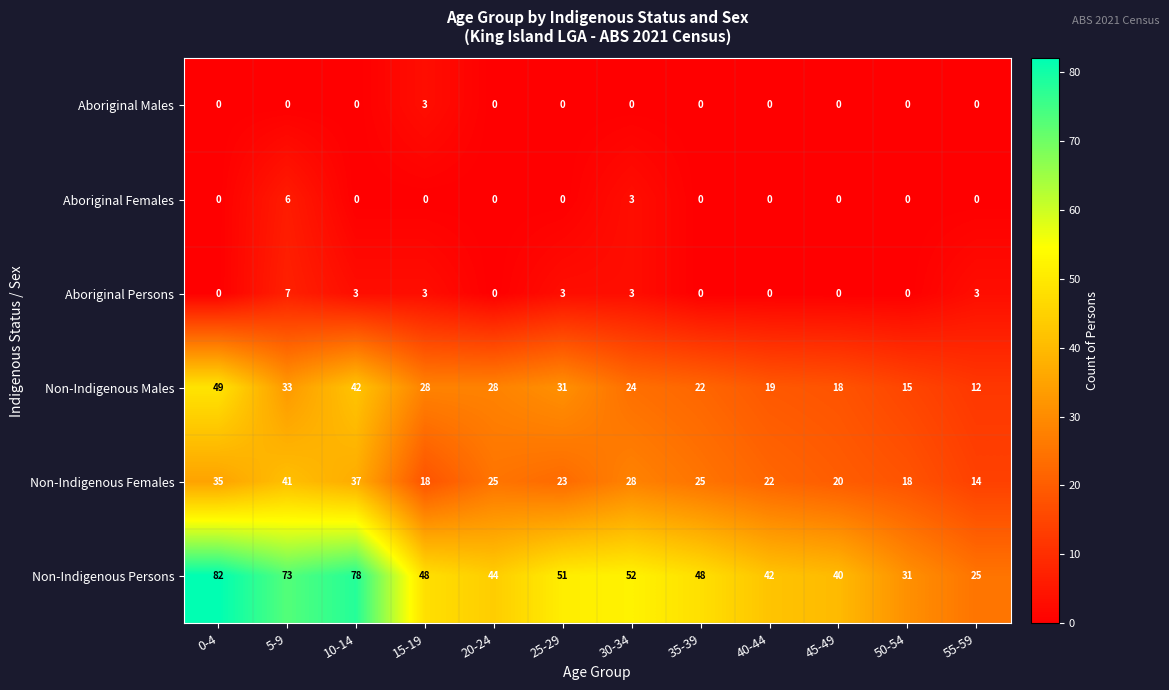

What is the lowest value of the Non-Indigenous Persons series?

25